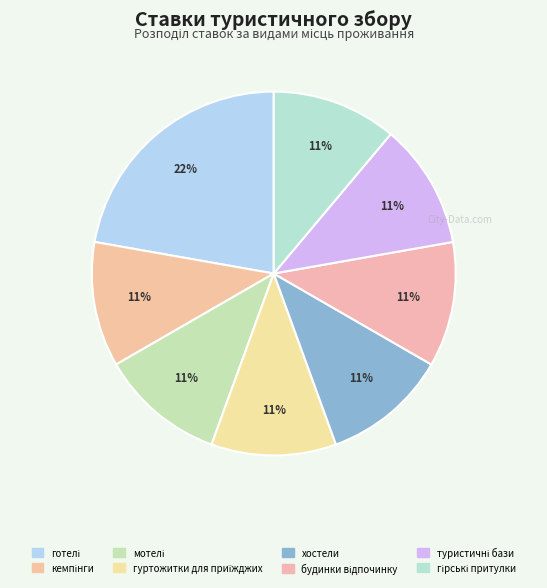

Is there a majority slice in this chart?

No